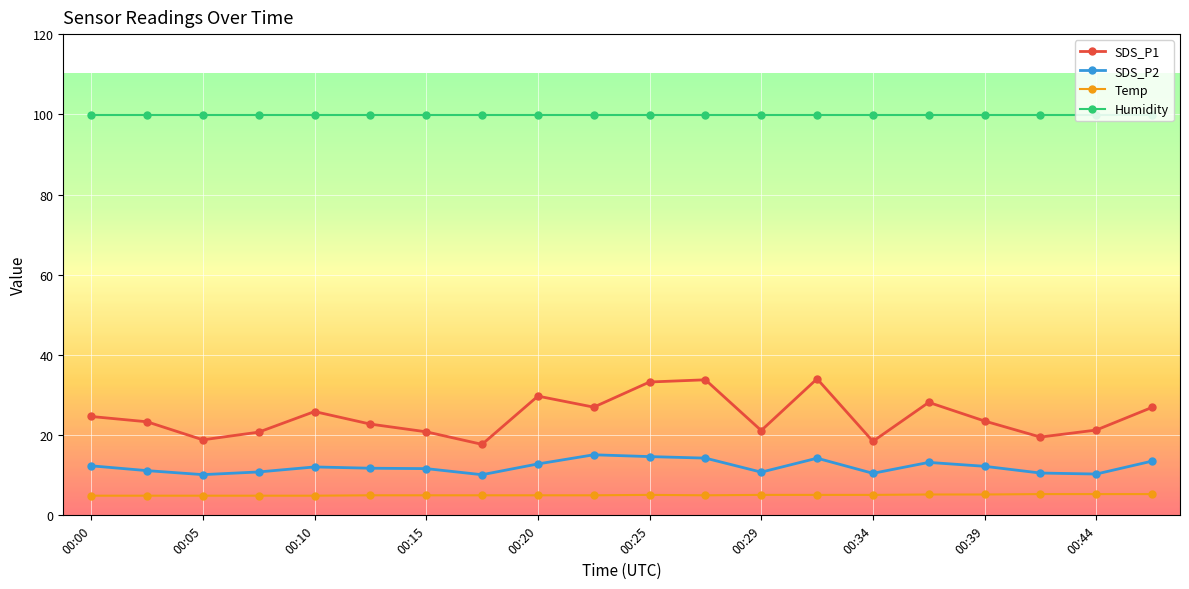

What is the greatest value displayed?

99.9